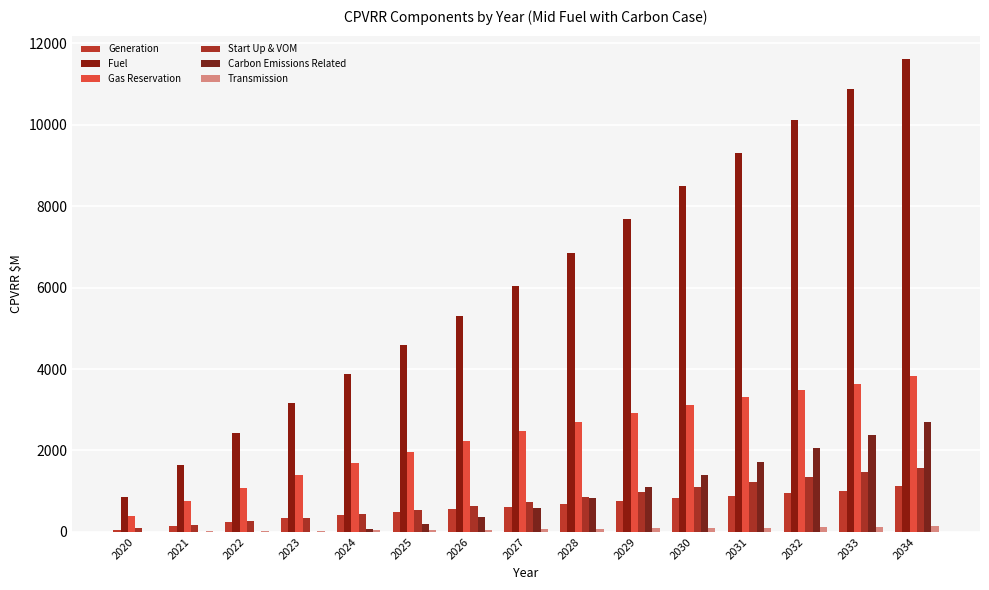

At which category does the chart reach its peak across all series?

2034